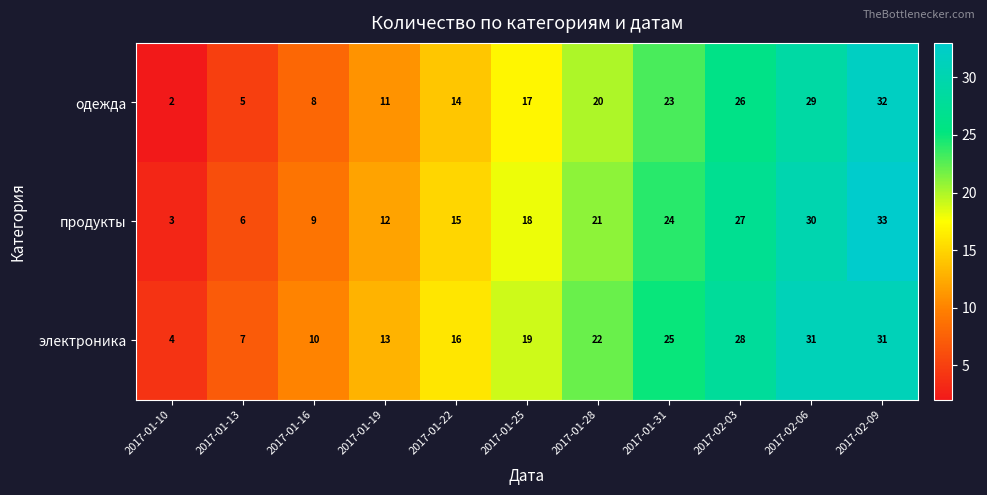

Count the продукты values in the range 9 to 27.

7